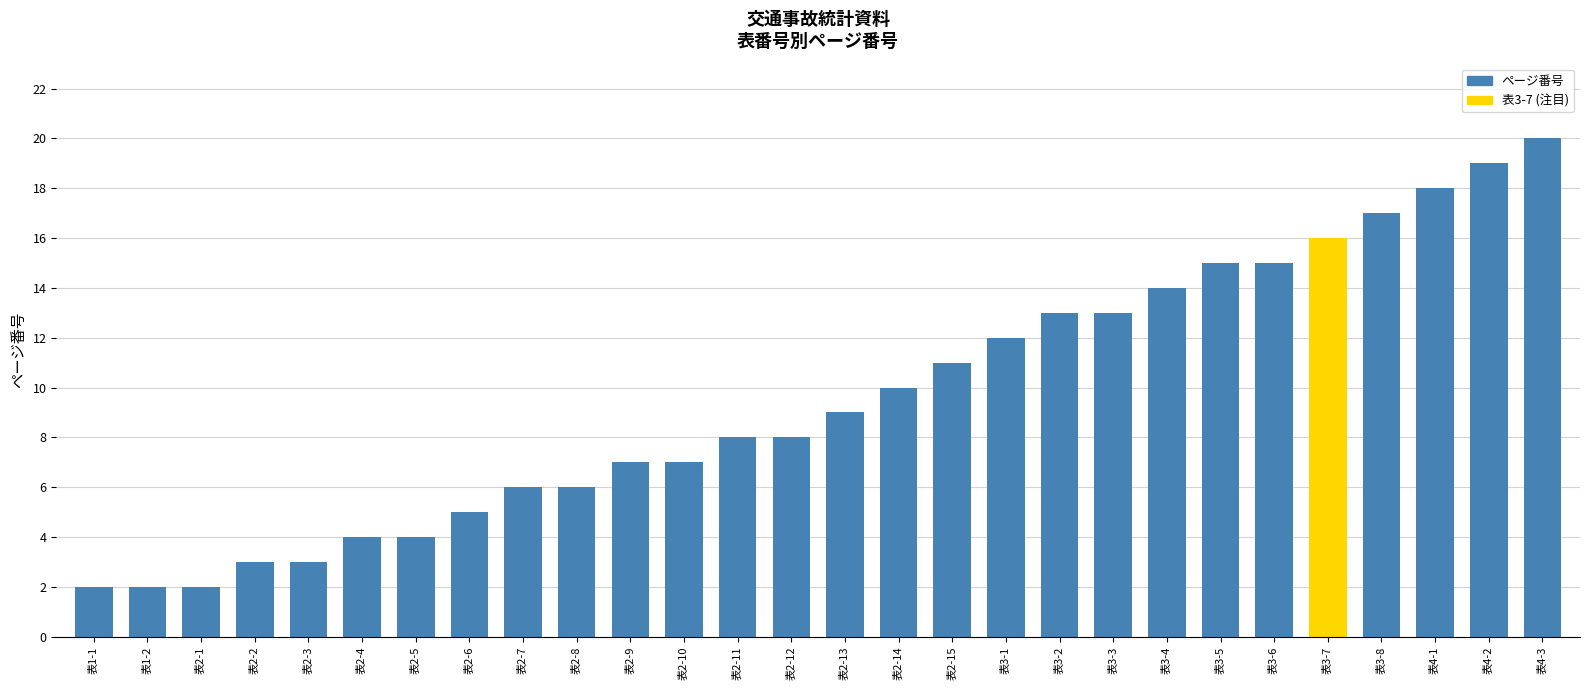

What is the smallest value displayed?

2